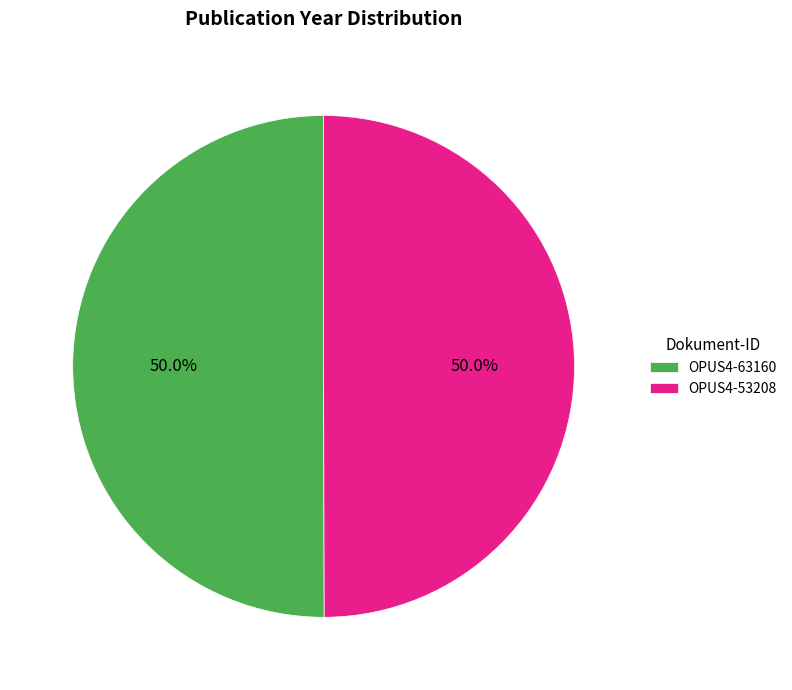

What is the ratio of the value at OPUS4-53208 to the value at OPUS4-63160?

1.0